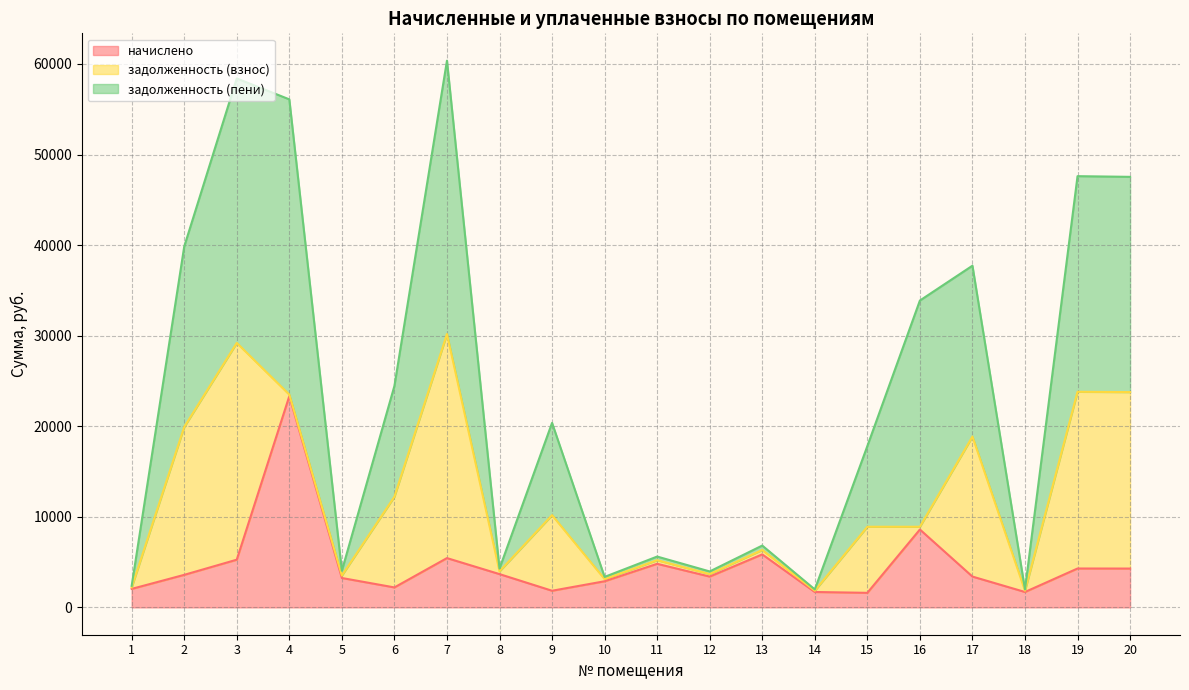

How many lines are shown in the chart?

3